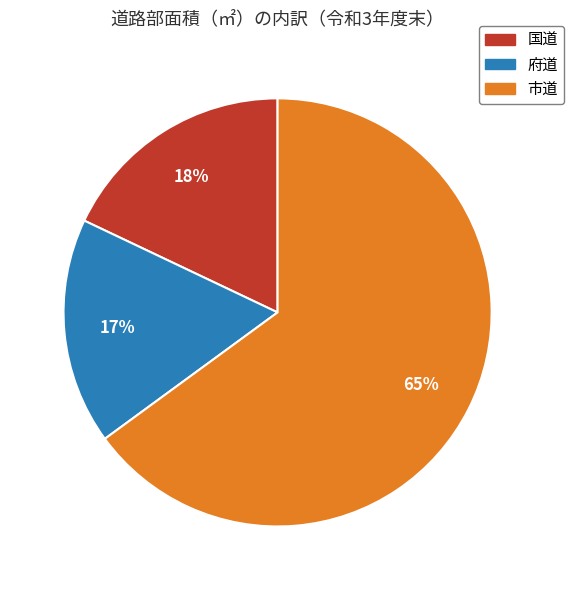

Do 市道 and 国道 together represent more than half of the pie?

Yes